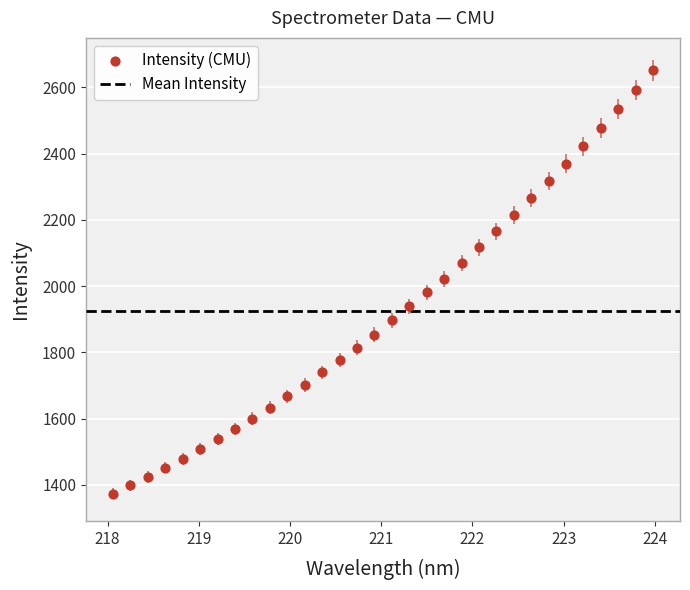

What is the range of Y values (max minus min)?

1277.8